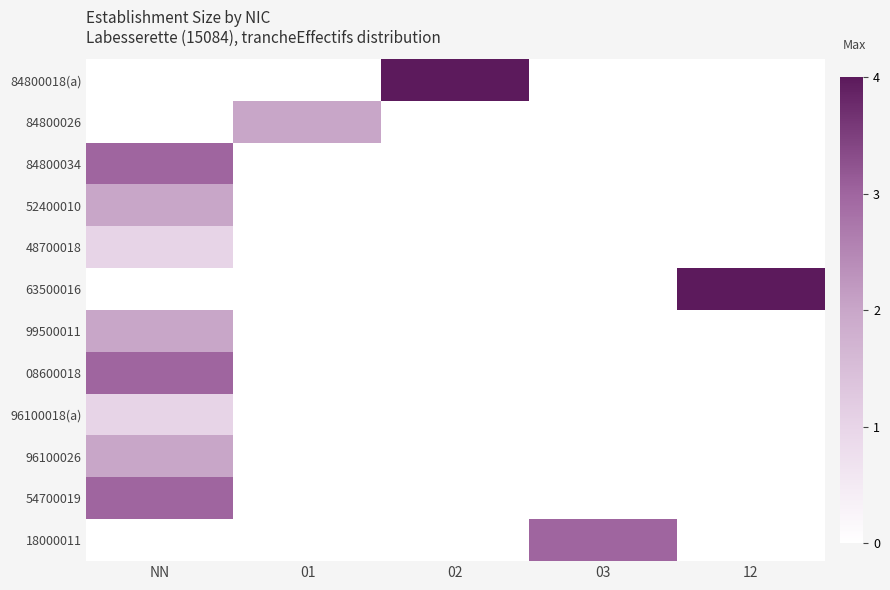

At how many categories does at least one series exceed 3?

2